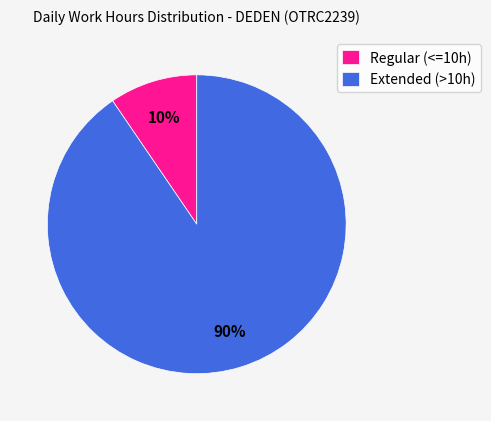

Does any single category account for the majority?

Yes